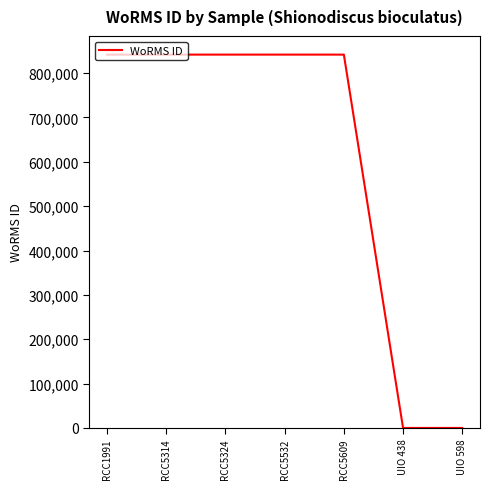

True or false: the data shows 265074 at RCC5324.

False